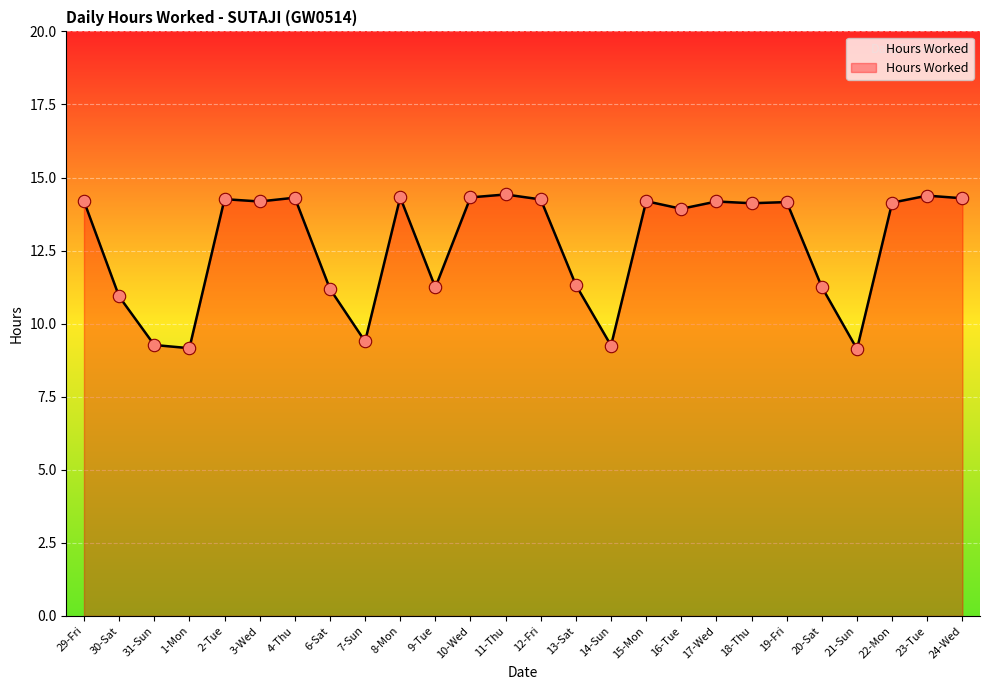

Between 6-Sat and 14-Sun, which is larger?

6-Sat